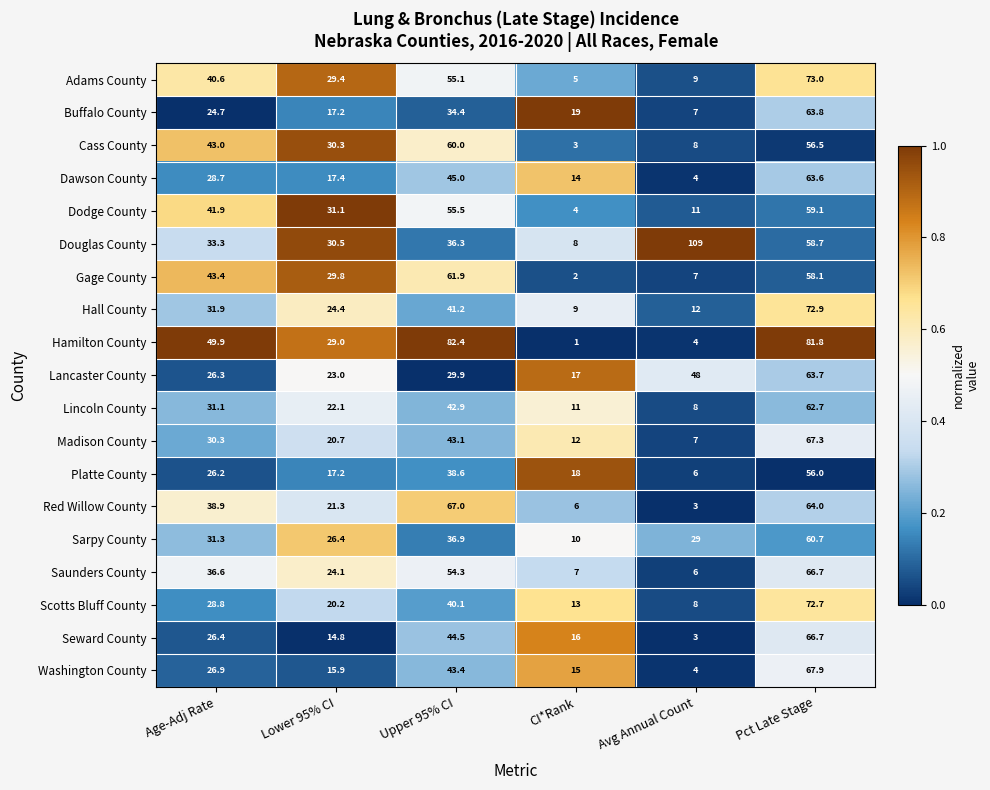

What is the difference between the second highest and minimum values in the Madison County series?

36.1